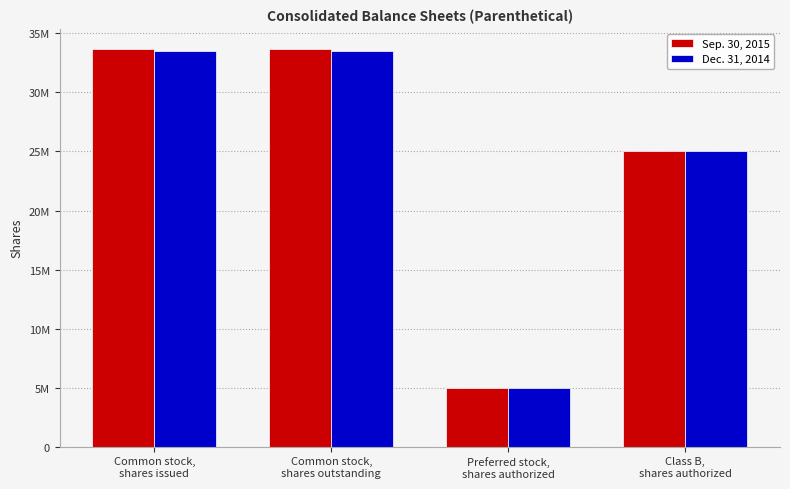

List the series in order of their peak value, lowest first.

Dec. 31, 2014, Sep. 30, 2015